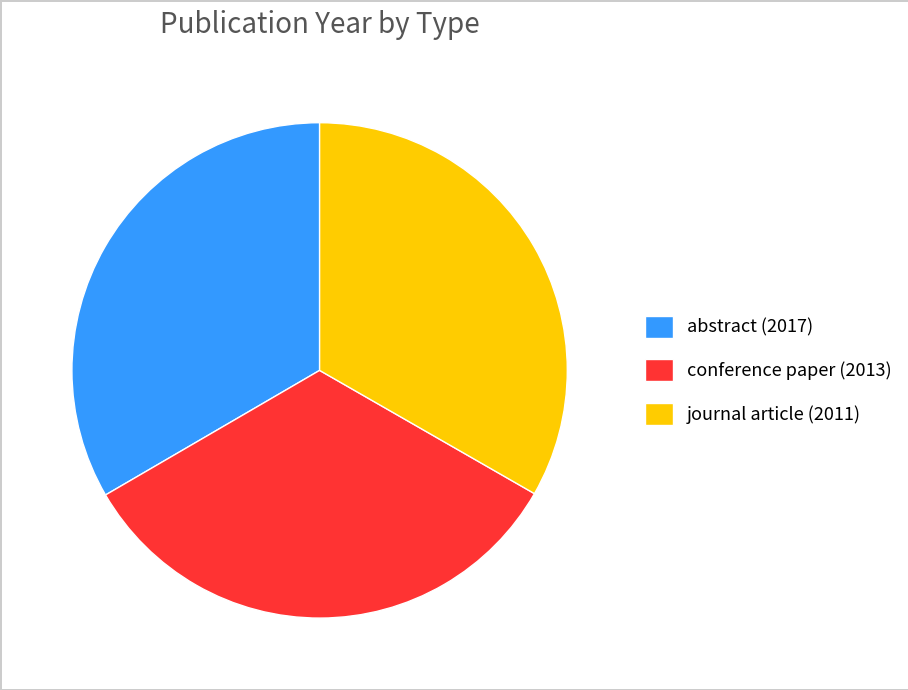

Does conference paper (2013) account for over 50% of the chart?

No